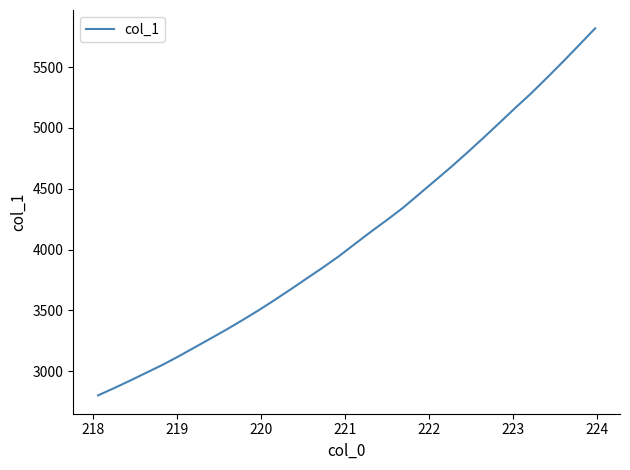

Does the chart display data point markers on the line(s)?

No